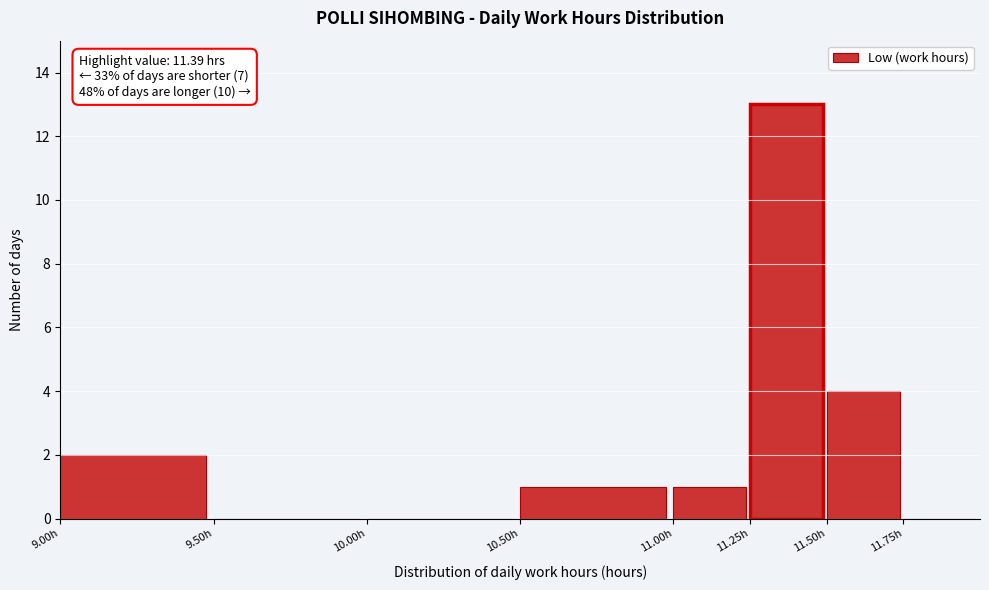

Which range on the x-axis has the tallest bar?

11.25 to 11.50